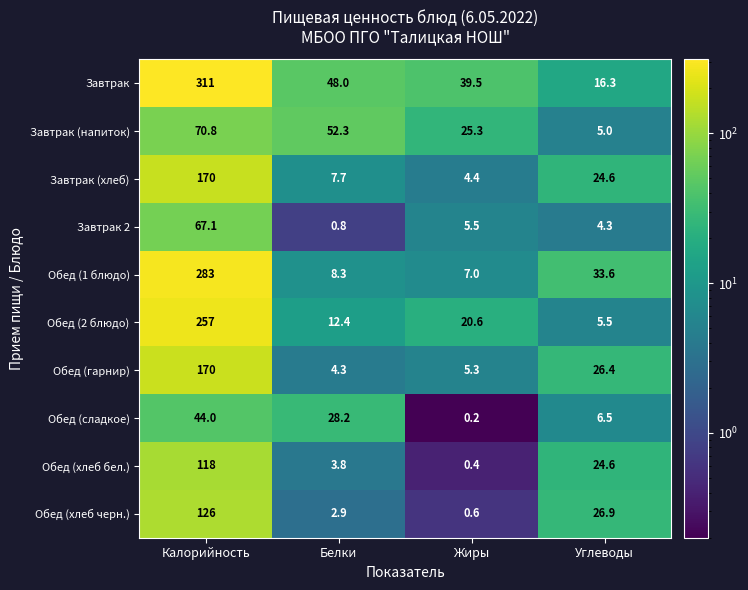

What is the greatest value displayed?

311.0